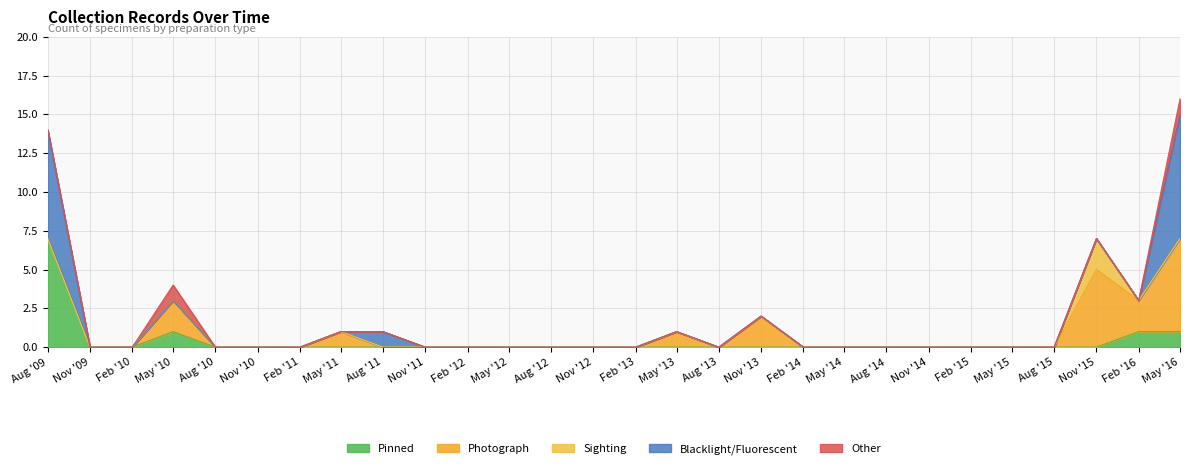

What is the highest value of the Pinned series?

7